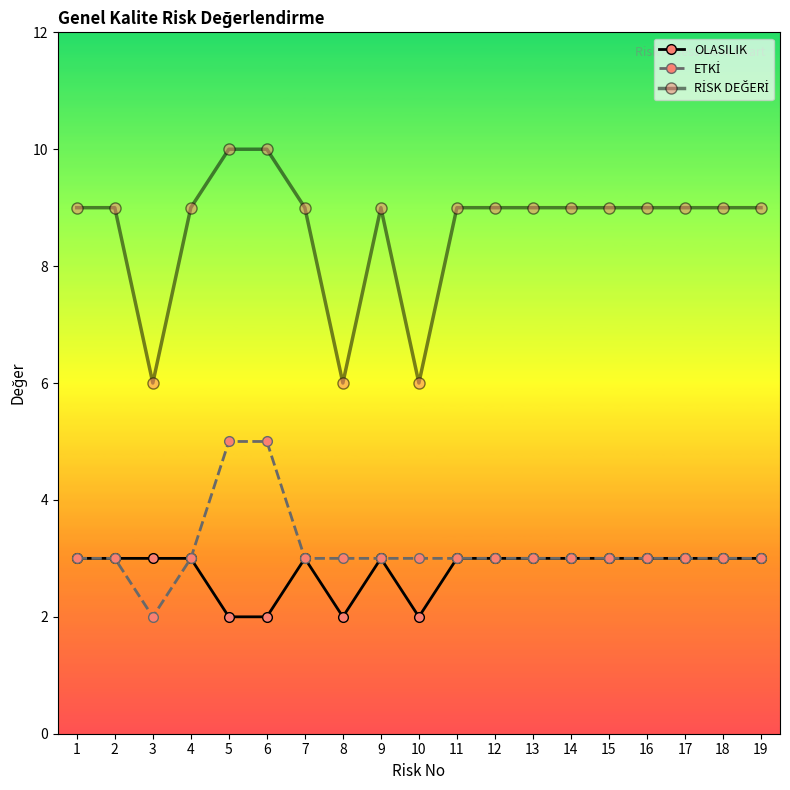

How many categories are shown in the chart?

19